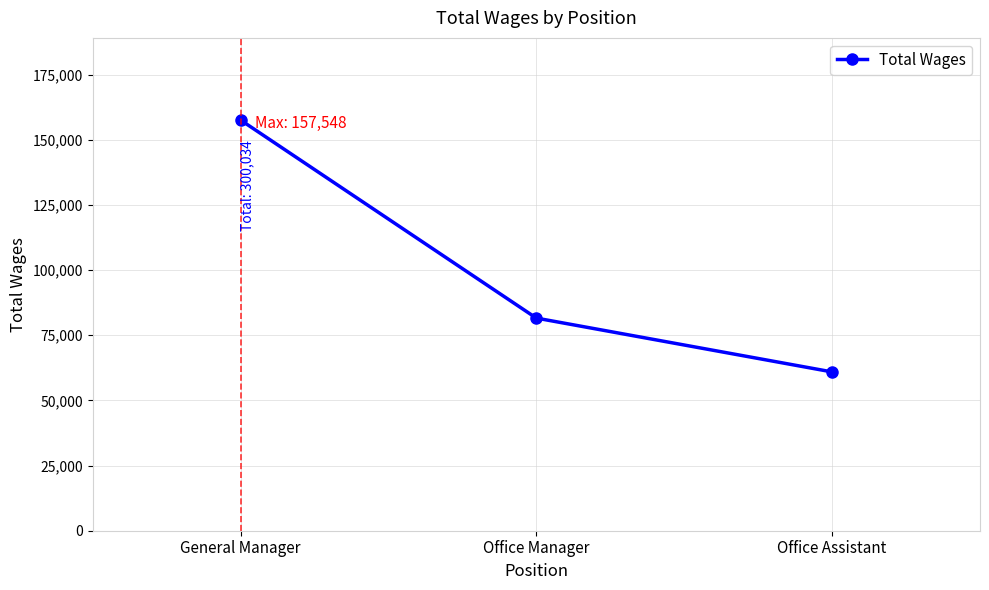

At which label is the value closest to 109232?

Office Manager